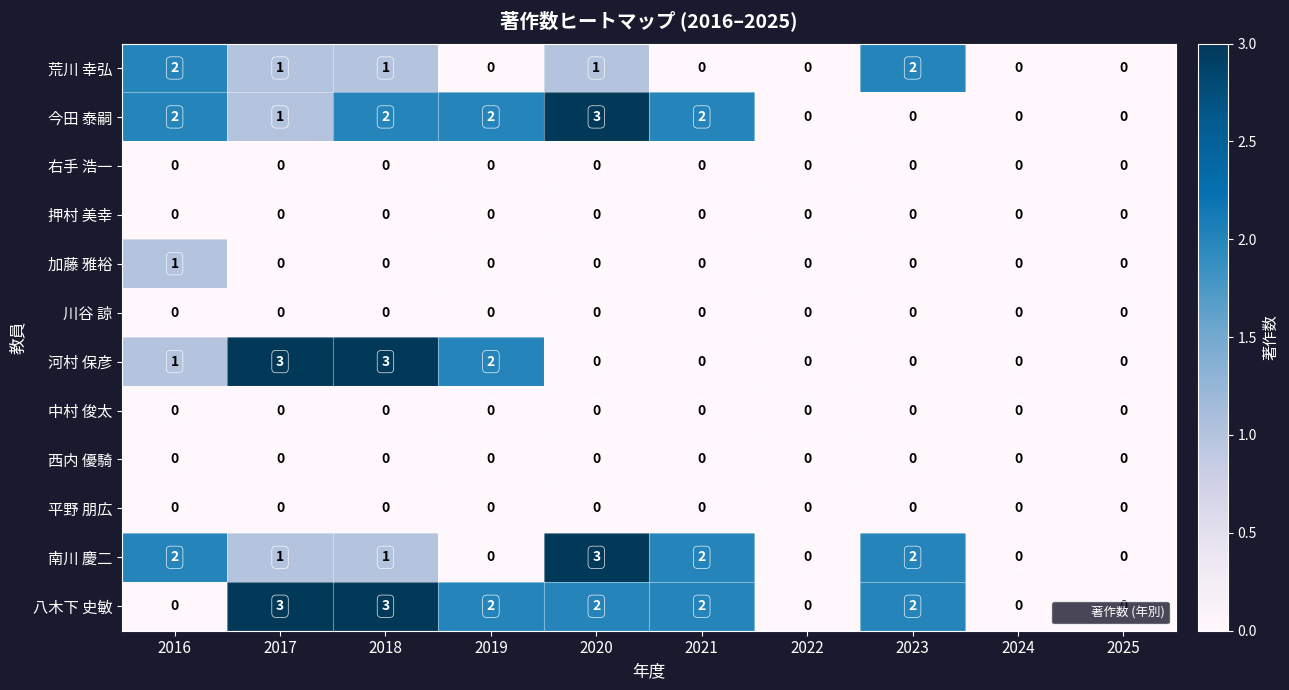

What is the total value across all series at 2018?

10